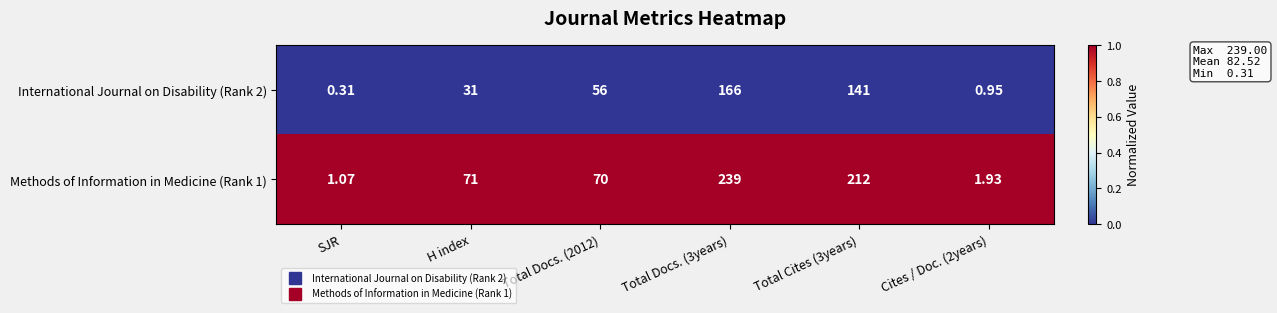

Where is Methods of Information in Medicine (Rank 1) nearest to the value 120?

H index